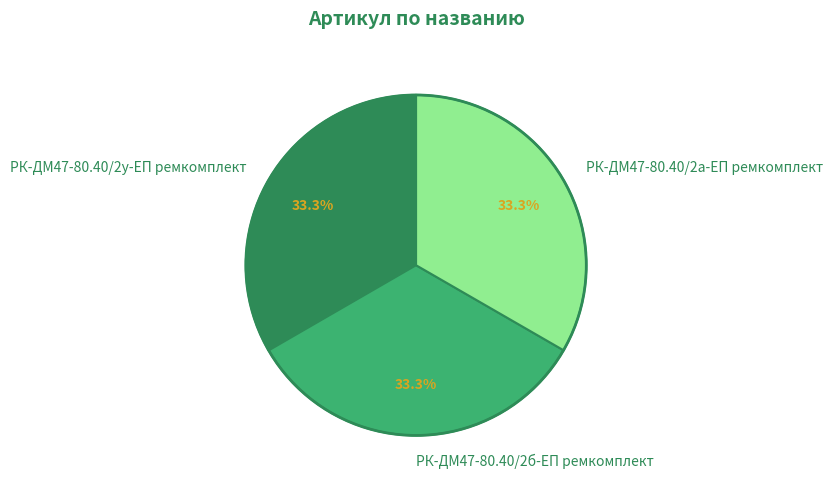

To the nearest percent, what percentage of the pie is РК-ДМ47-80.40/2у-ЕП ремкомплект?

33%